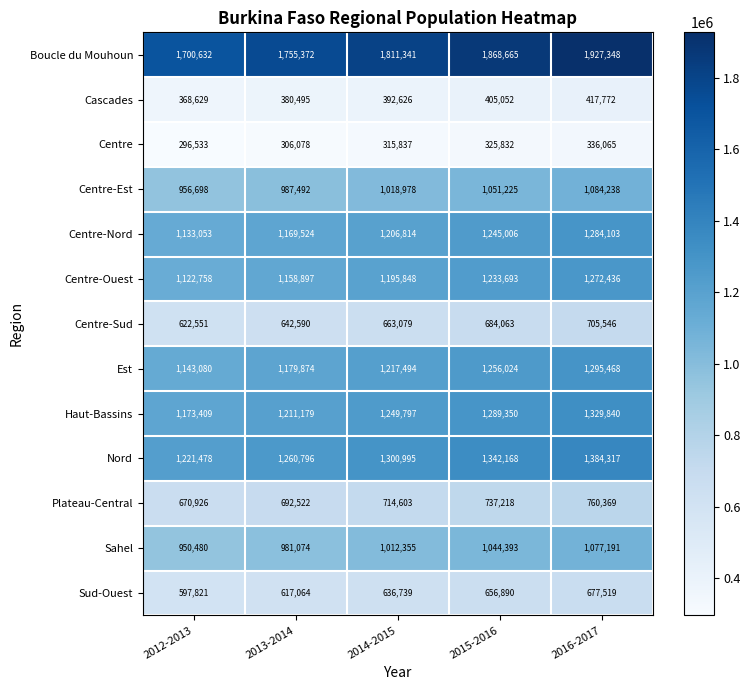

What is the average value of the Nord series?

1301951